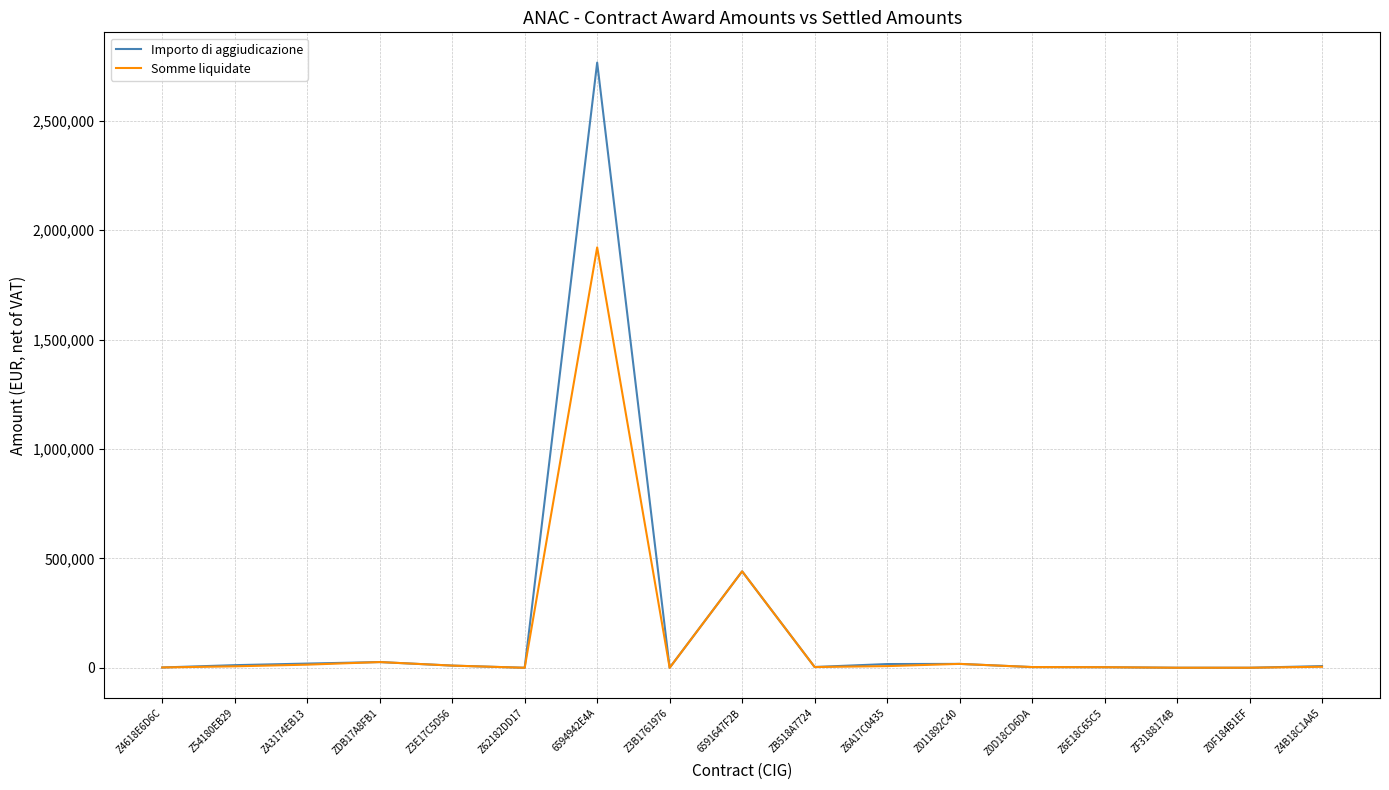

At which category is the sum across all series the highest?

6594942E4A